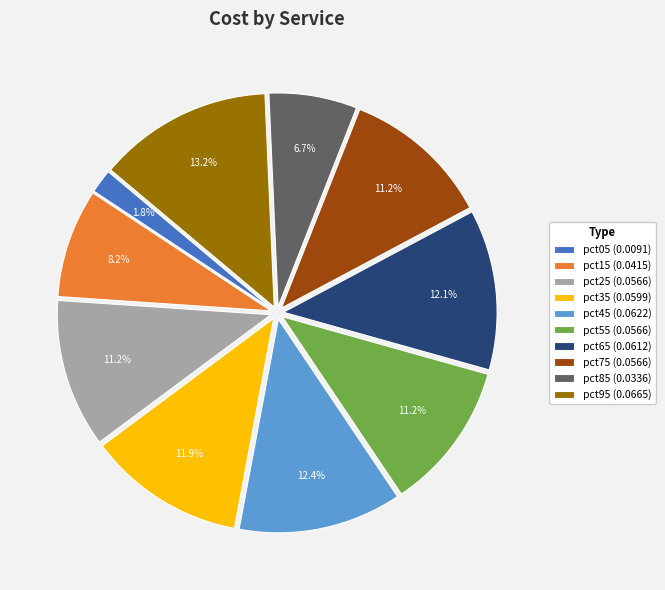

What percentage do pct25 (0.0566) and pct95 (0.0665) together represent?

24.4%